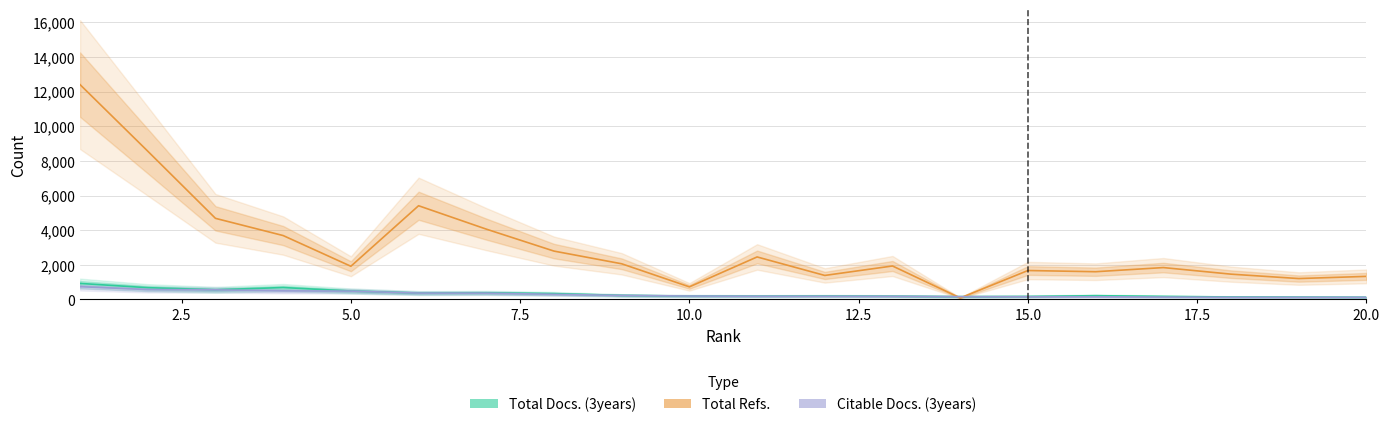

How many intersections are there between Total Docs. (3years) and Total Refs.?

2